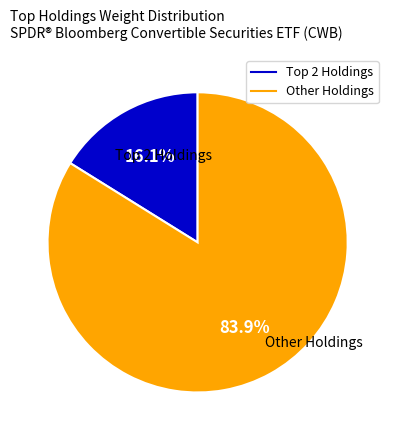

Does any single category account for the majority?

Yes